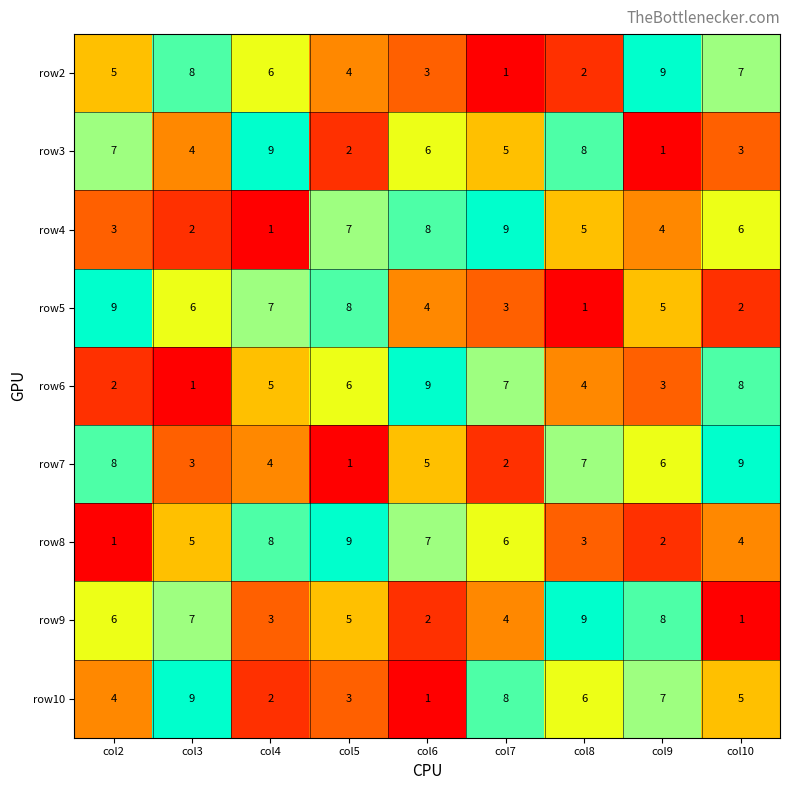

What is the sum of the row7 values at col8 and col3?

10